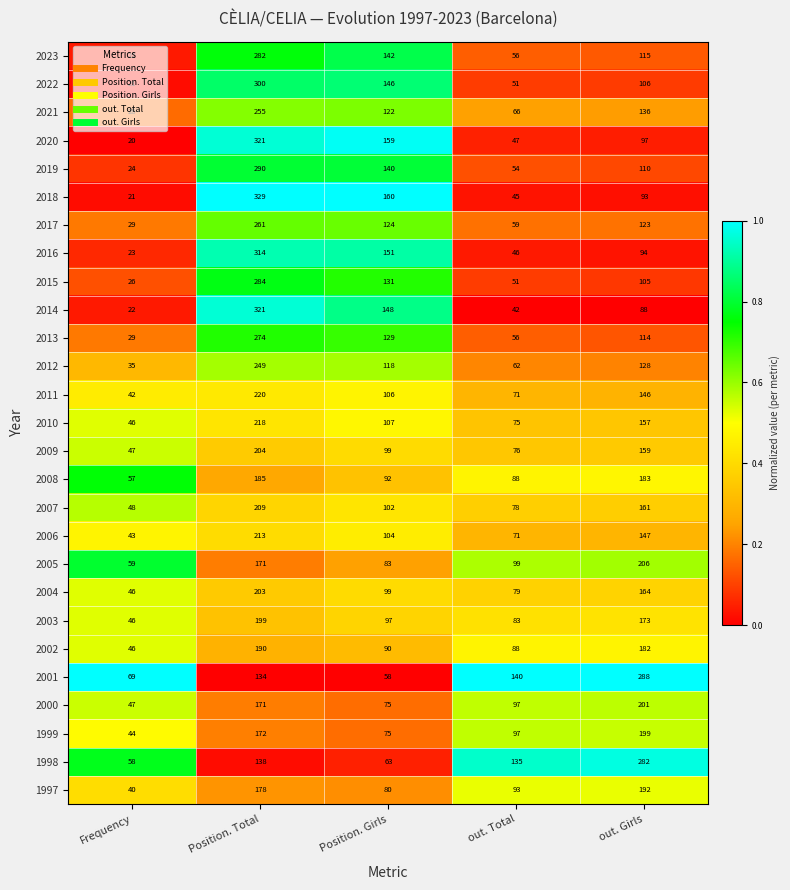

True or false: 1997 has a value of 93 at out. Total.

True